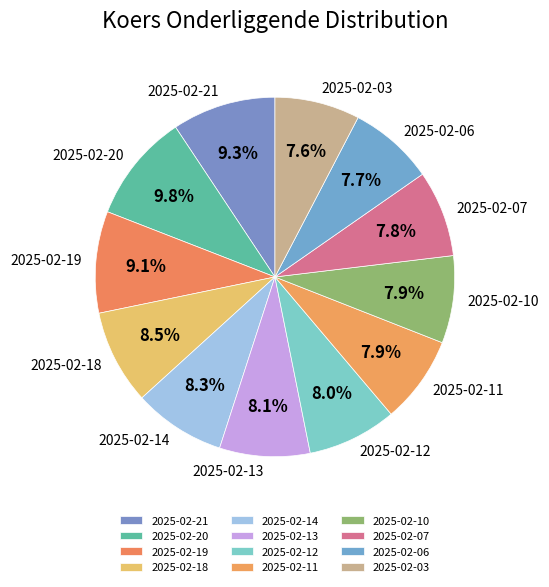

Is there any slice that represents more than half of the pie?

No